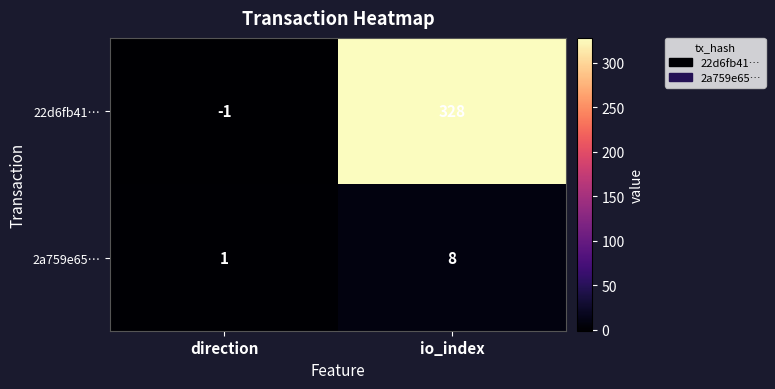

Reading left to right, transcribe all the data shown in this chart.

22d6fb41…: -1	328
2a759e65…: 1	8